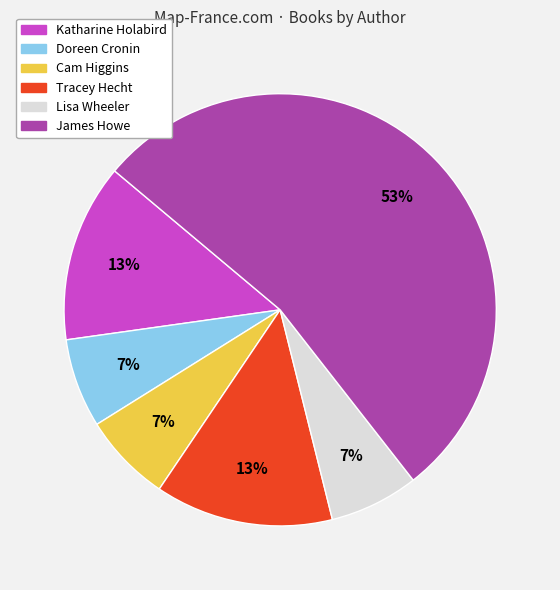

To the nearest percent, what is the average slice percentage?

17%